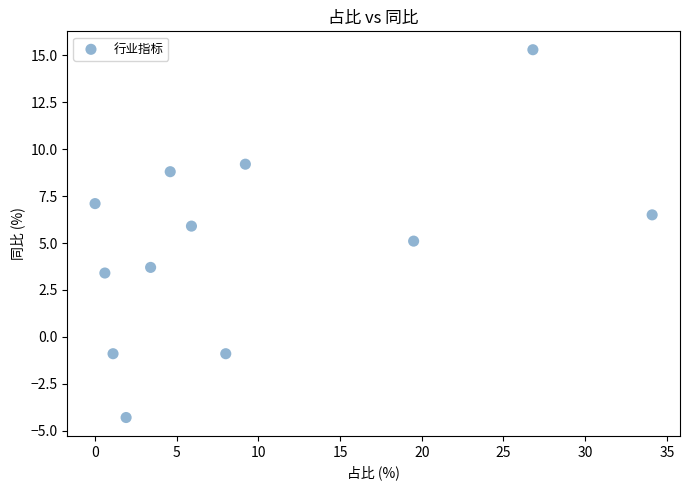

What is the average Y value?

4.9